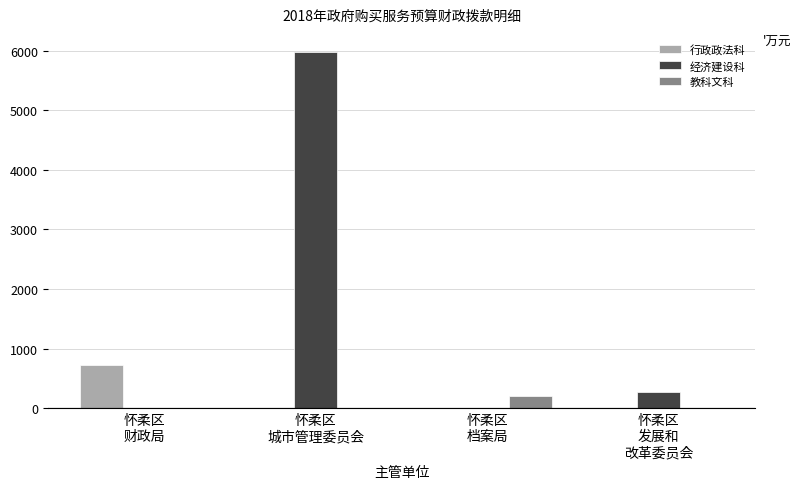

Is the value of 经济建设科 at 怀柔区
城市管理委员会 greater than the value of 行政政法科 at 怀柔区
发展和
改革委员会?

Yes